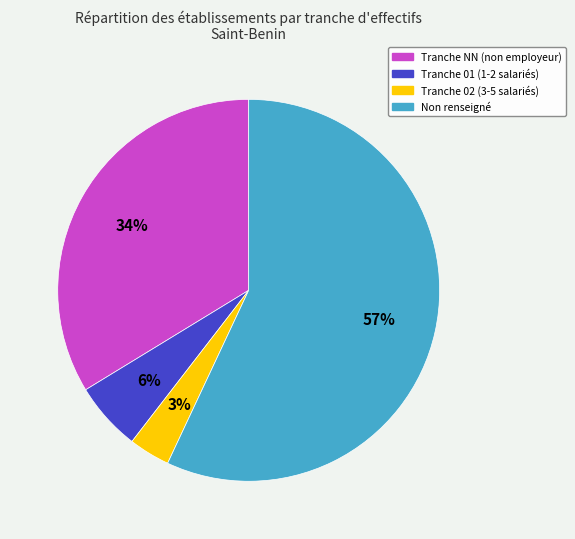

Is there any slice that represents more than half of the pie?

Yes